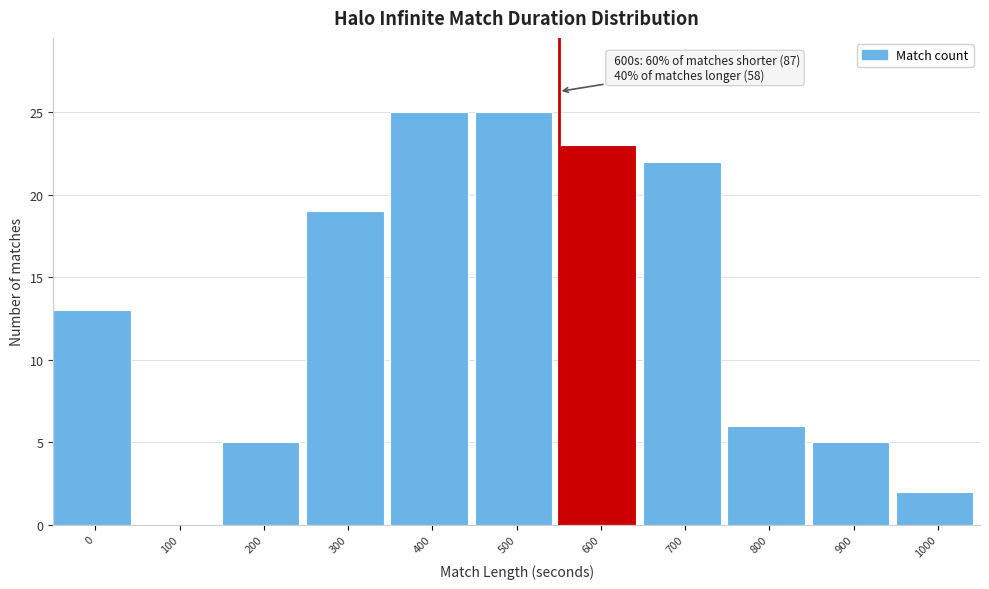

Reading left to right, list all the values displayed in this chart.

0=13	100=0	200=5	300=19	400=25	500=25	600=23	700=22	800=6	900=5	1000=2